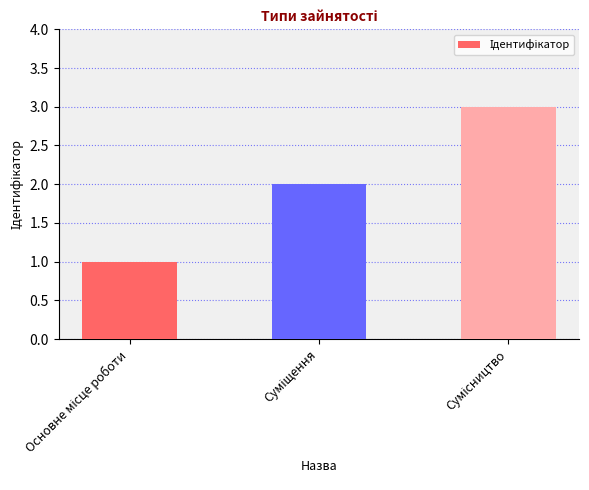

How many data points are less than 2?

1